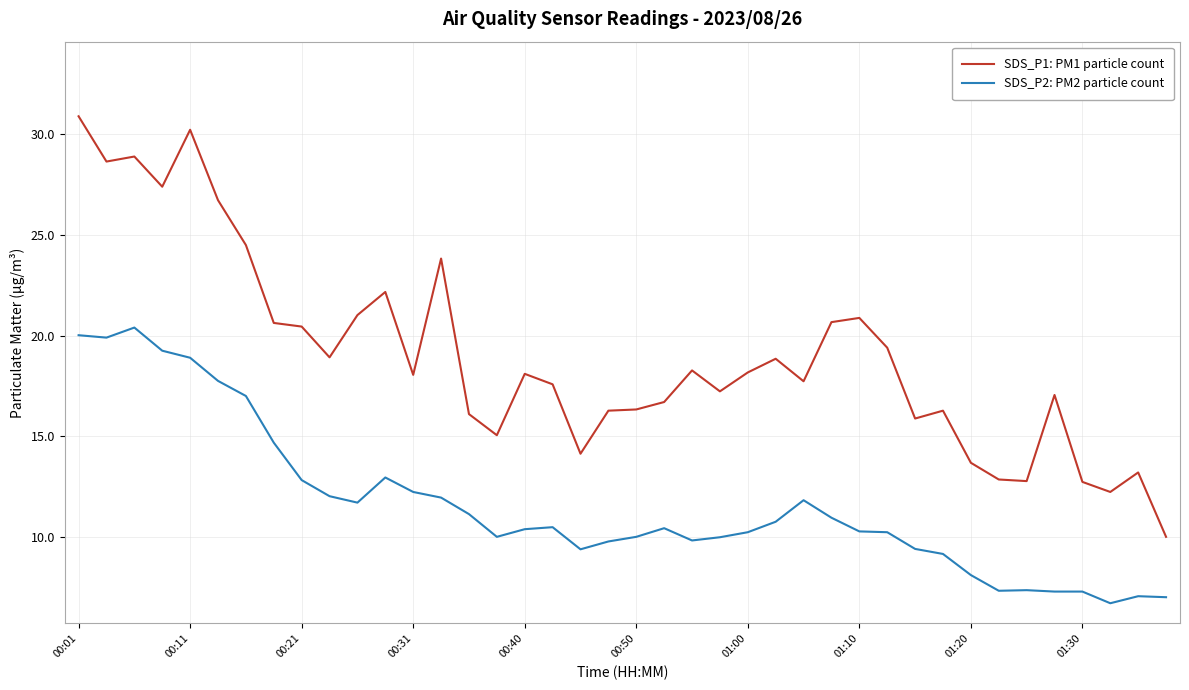

Which series has the largest range (max minus min)?

SDS_P1: PM1 particle count